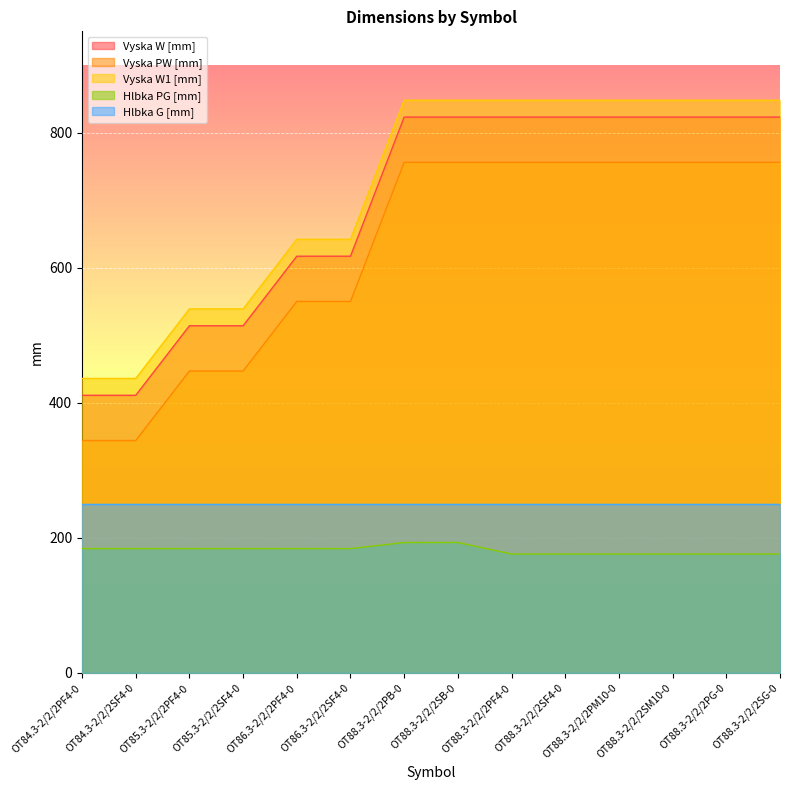

Which has a higher value, OT84.3-2/2/2PF4-0 or OT88.3-2/2/2SB-0?

OT88.3-2/2/2SB-0